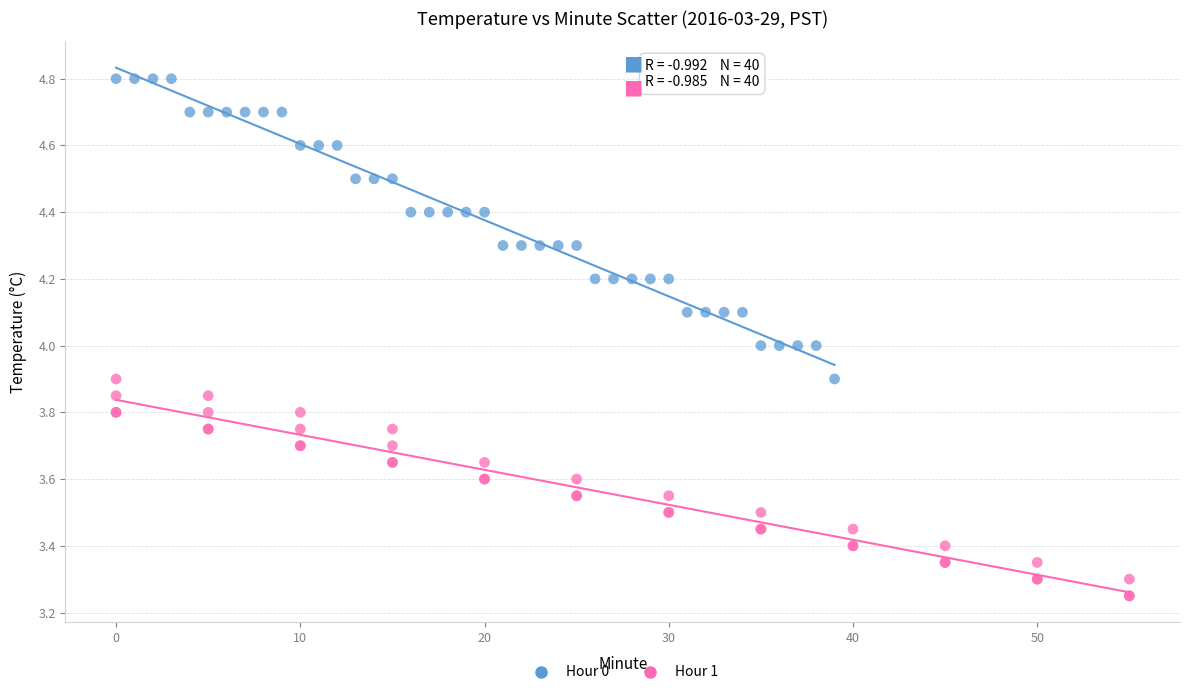

Which series reaches the minimum Y coordinate?

Hour 1